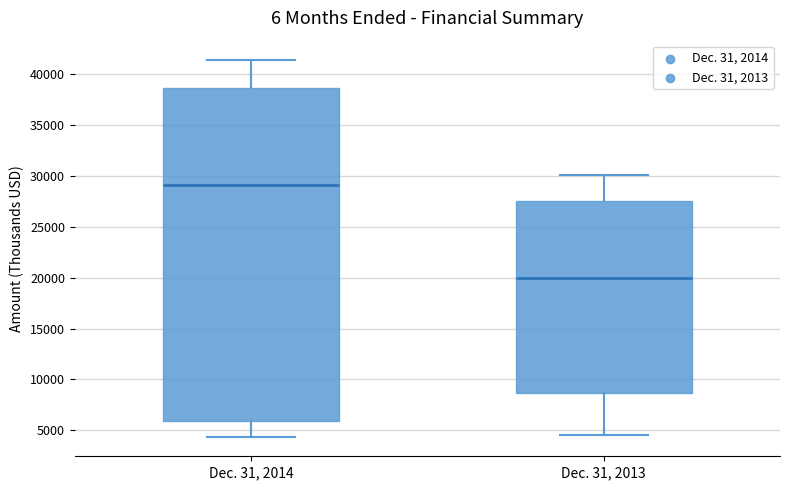

Reading left to right, read every box against the y-axis: the position of its median line, the range the box covers, and the ends of its whiskers. The values are not printed on the chart, so give them approximately, as read against the axis.

Dec. 31, 2014: median 29000, box 6000 to 38500, whiskers 4500 to 41500
Dec. 31, 2013: median 20000, box 8500 to 27500, whiskers 4500 to 30000